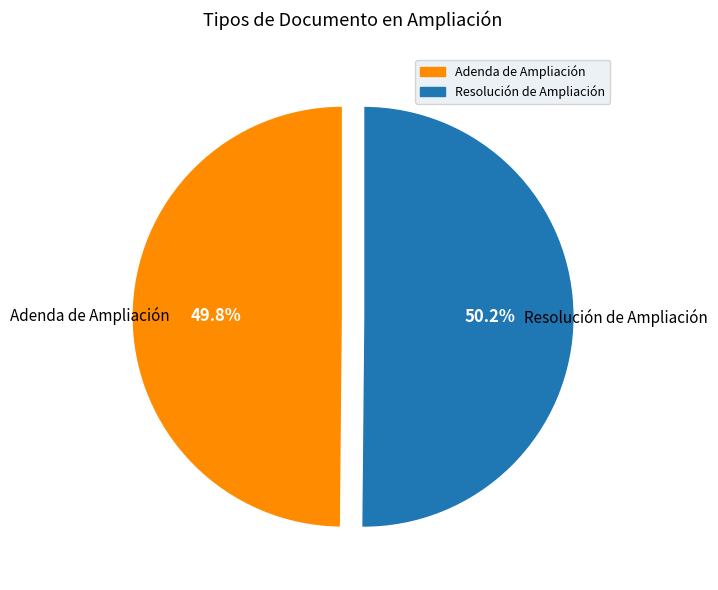

What is the total percentage of Adenda de Ampliación and Resolución de Ampliación?

100.0%